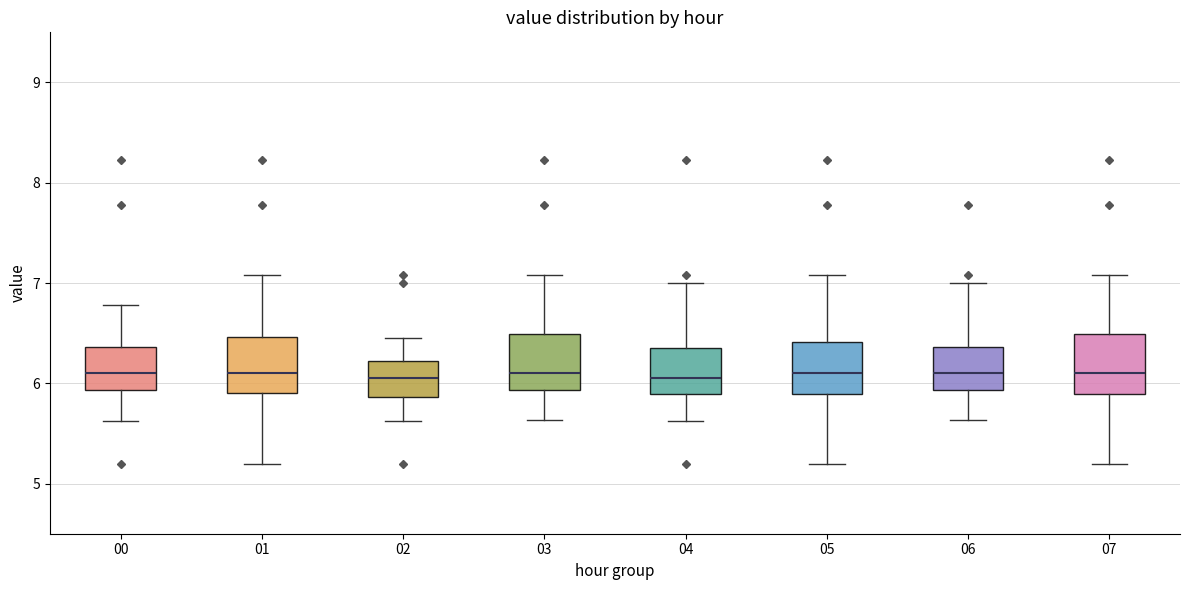

Reading left to right, read every box against the y-axis: the position of its median line, the range the box covers, and the ends of its whiskers. The values are not printed on the chart, so give them approximately, as read against the axis.

00: median 6.1, box 5.9 to 6.4, whiskers 5.6 to 6.8
01: median 6.1, box 5.9 to 6.5, whiskers 5.2 to 7.1
02: median 6.1, box 5.9 to 6.2, whiskers 5.6 to 6.5
03: median 6.1, box 5.9 to 6.5, whiskers 5.6 to 7.1
04: median 6.1, box 5.9 to 6.4, whiskers 5.6 to 7.0
05: median 6.1, box 5.9 to 6.4, whiskers 5.2 to 7.1
06: median 6.1, box 5.9 to 6.4, whiskers 5.6 to 7.0
07: median 6.1, box 5.9 to 6.5, whiskers 5.2 to 7.1